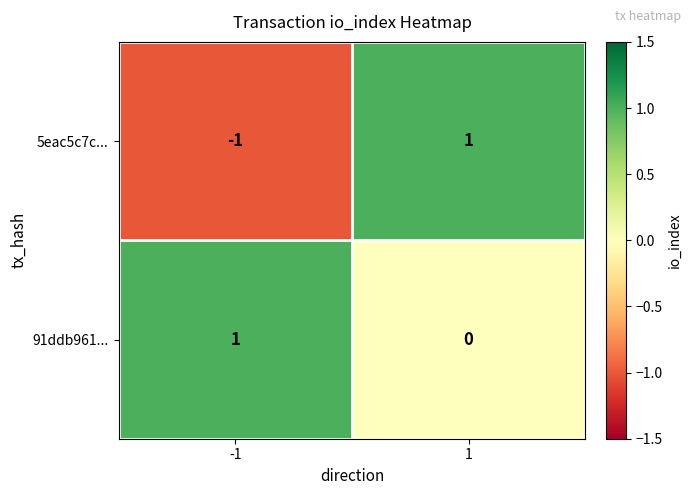

List the series in order of their overall mean, highest first.

91ddb961..., 5eac5c7c...